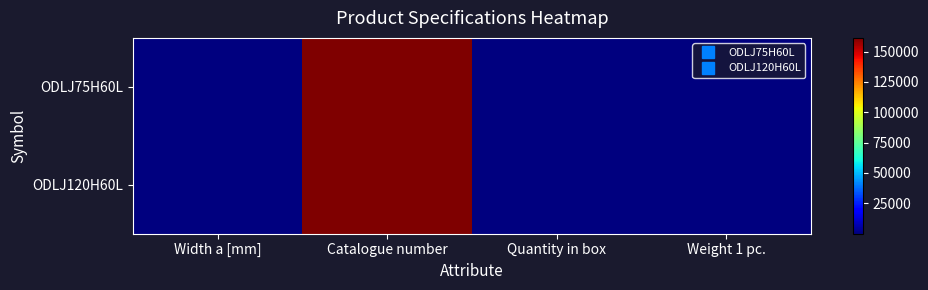

What is the greatest value displayed?

161312.0